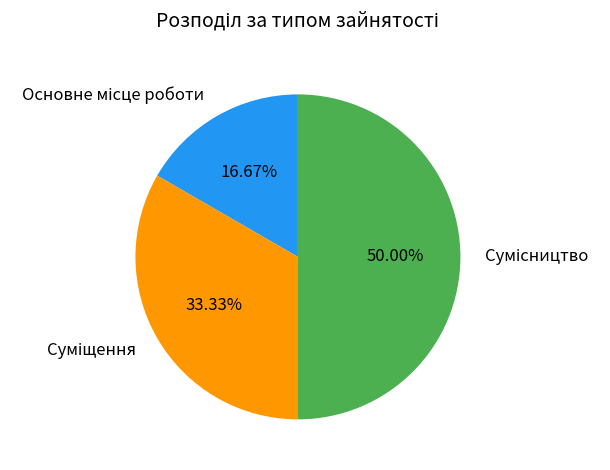

Count the number of slices in the pie.

3